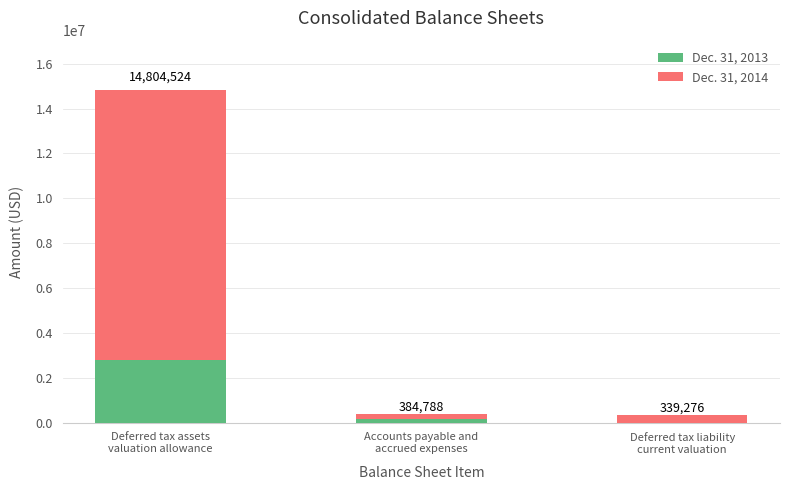

Are the bars grouped side by side (vs. stacked)?

No